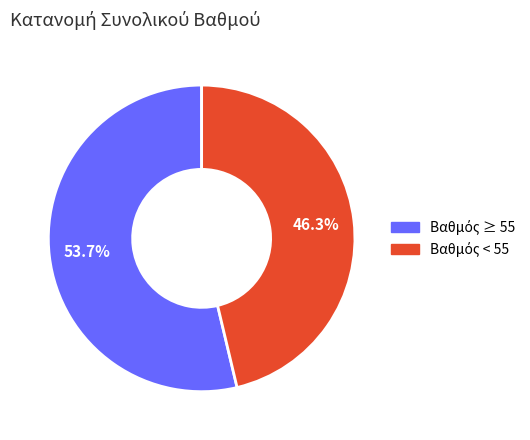

Is there any slice that represents more than half of the pie?

Yes